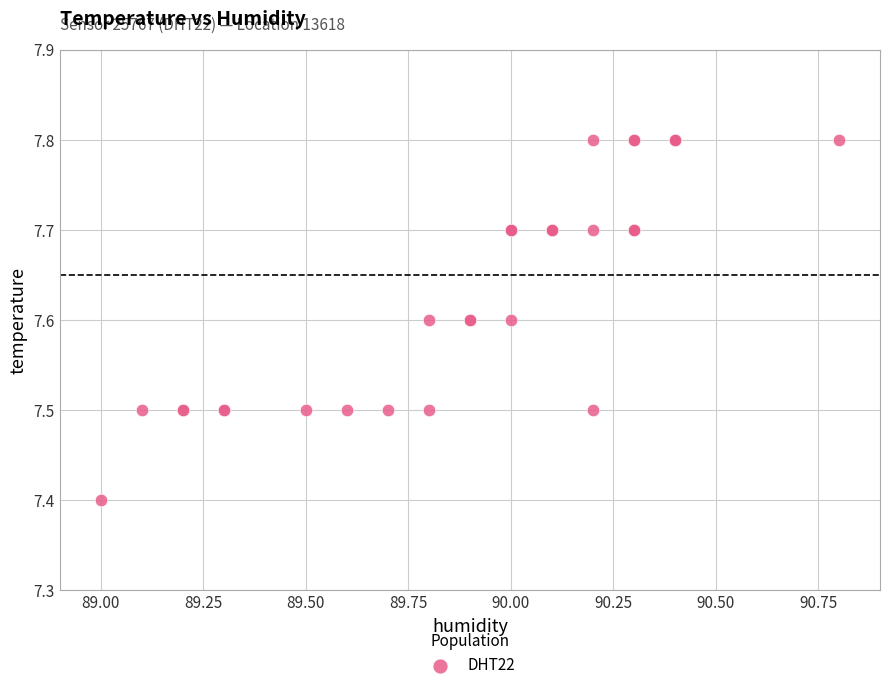

What Y value in the scatter plot is closest to 7?

7.4